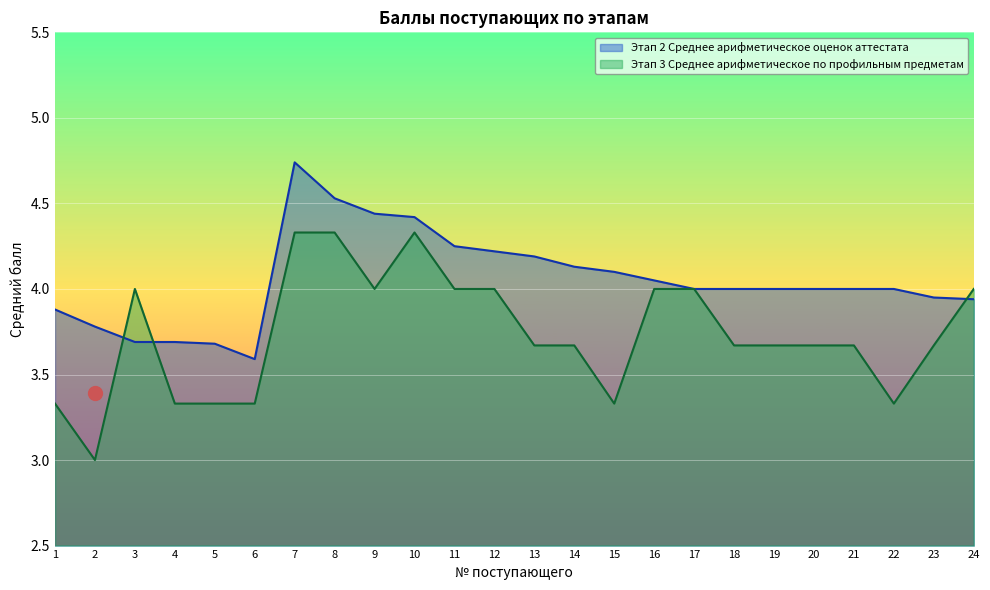

How many interior local peaks does the Этап 3 Среднее арифметическое по профильным предметам series have?

2